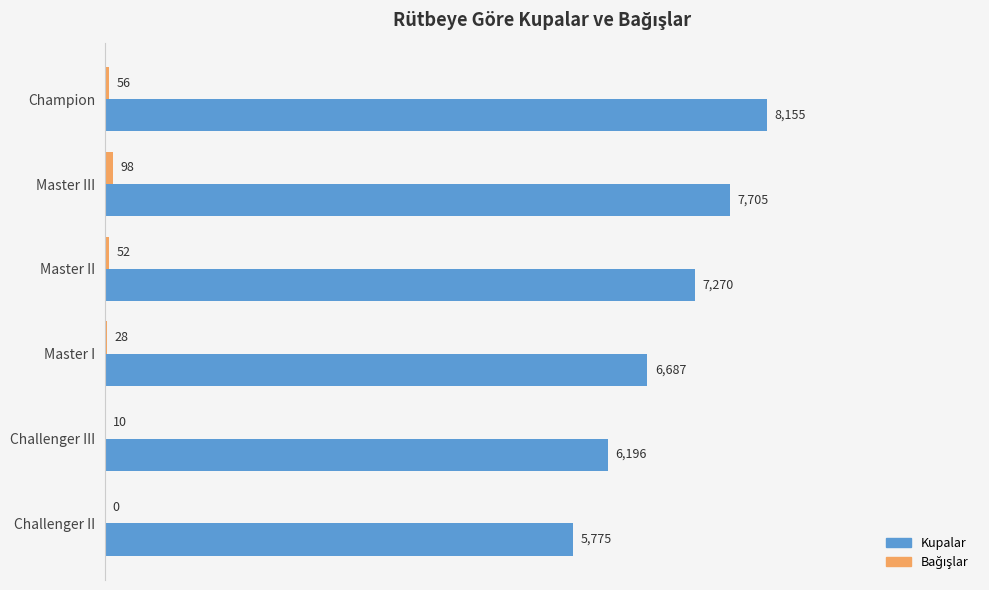

At which category is the sum across all series the highest?

Champion